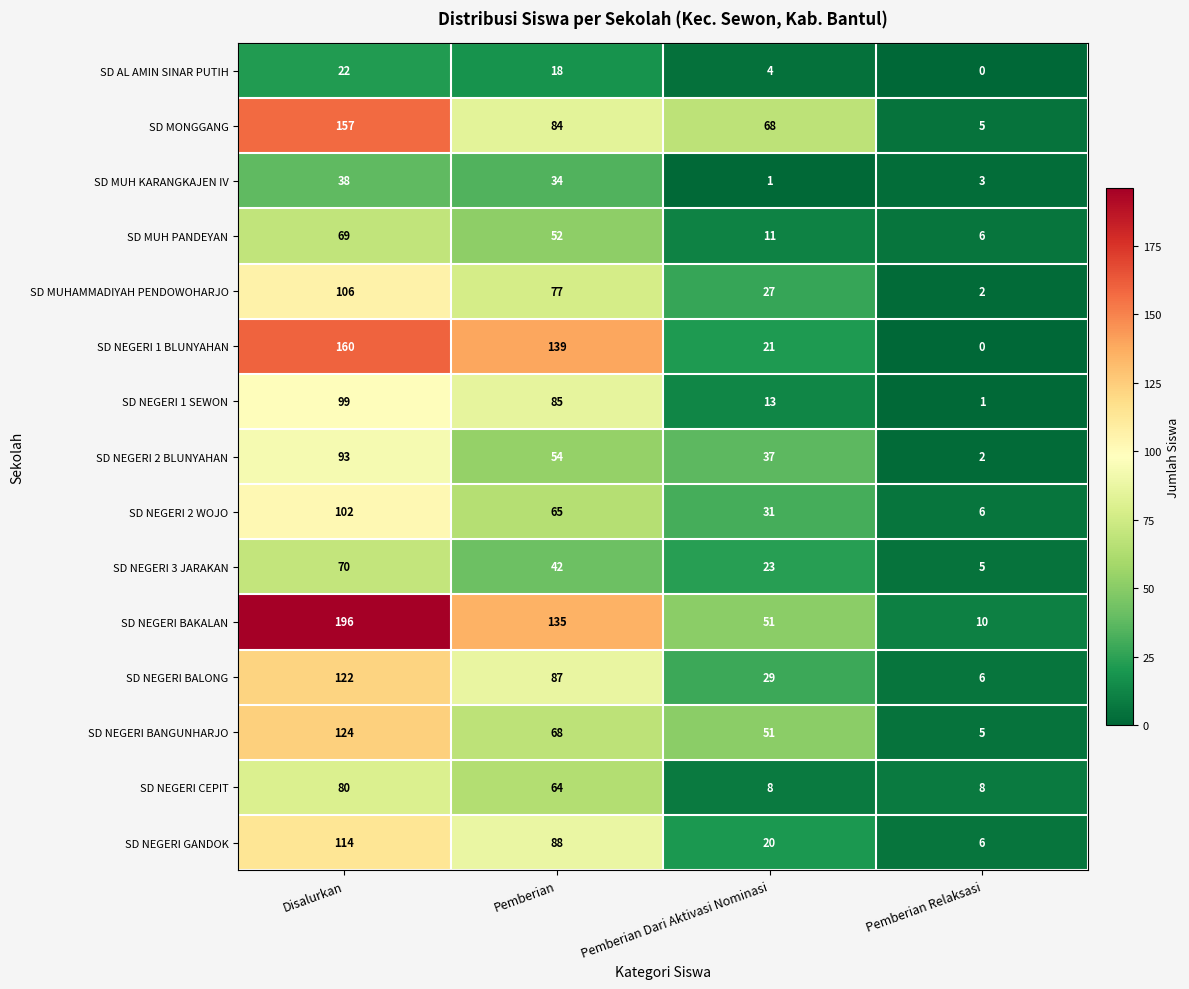

What is the difference between the maximum and minimum values in the SD NEGERI 3 JARAKAN series?

65